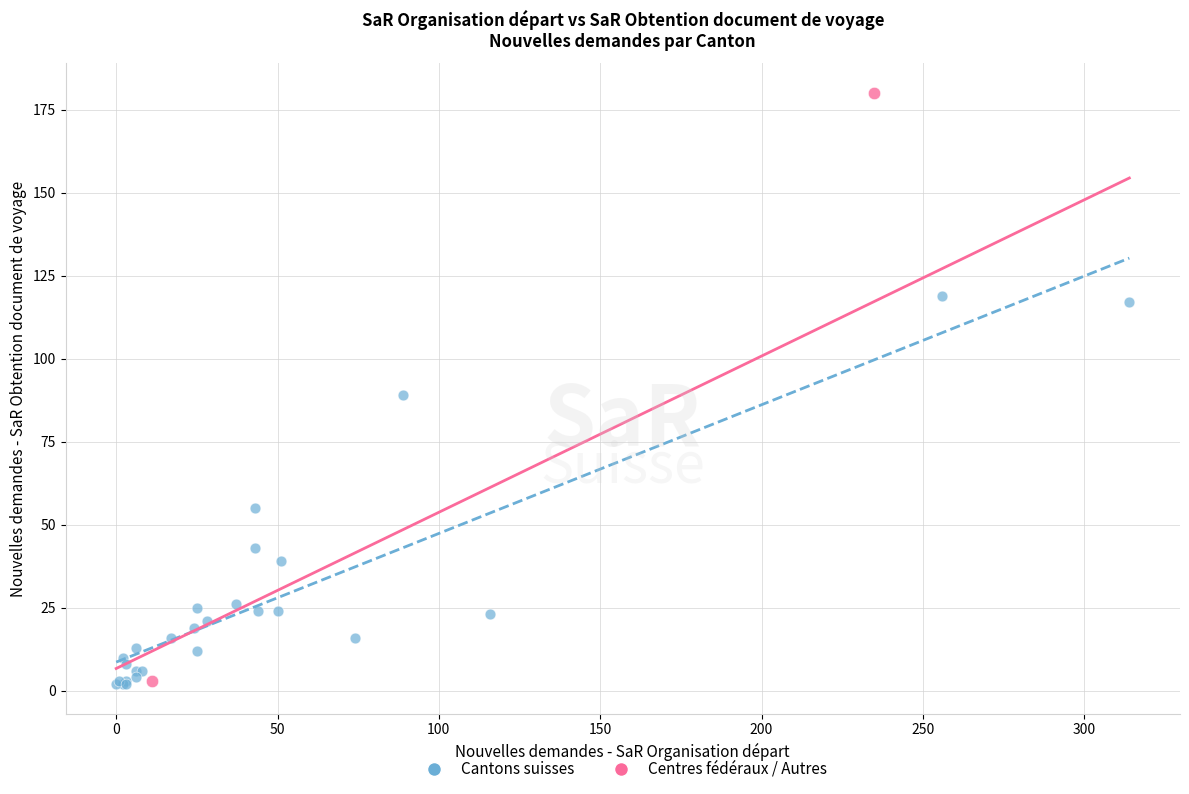

What are all the series names shown in the legend?

Cantons suisses, Centres fédéraux / Autres